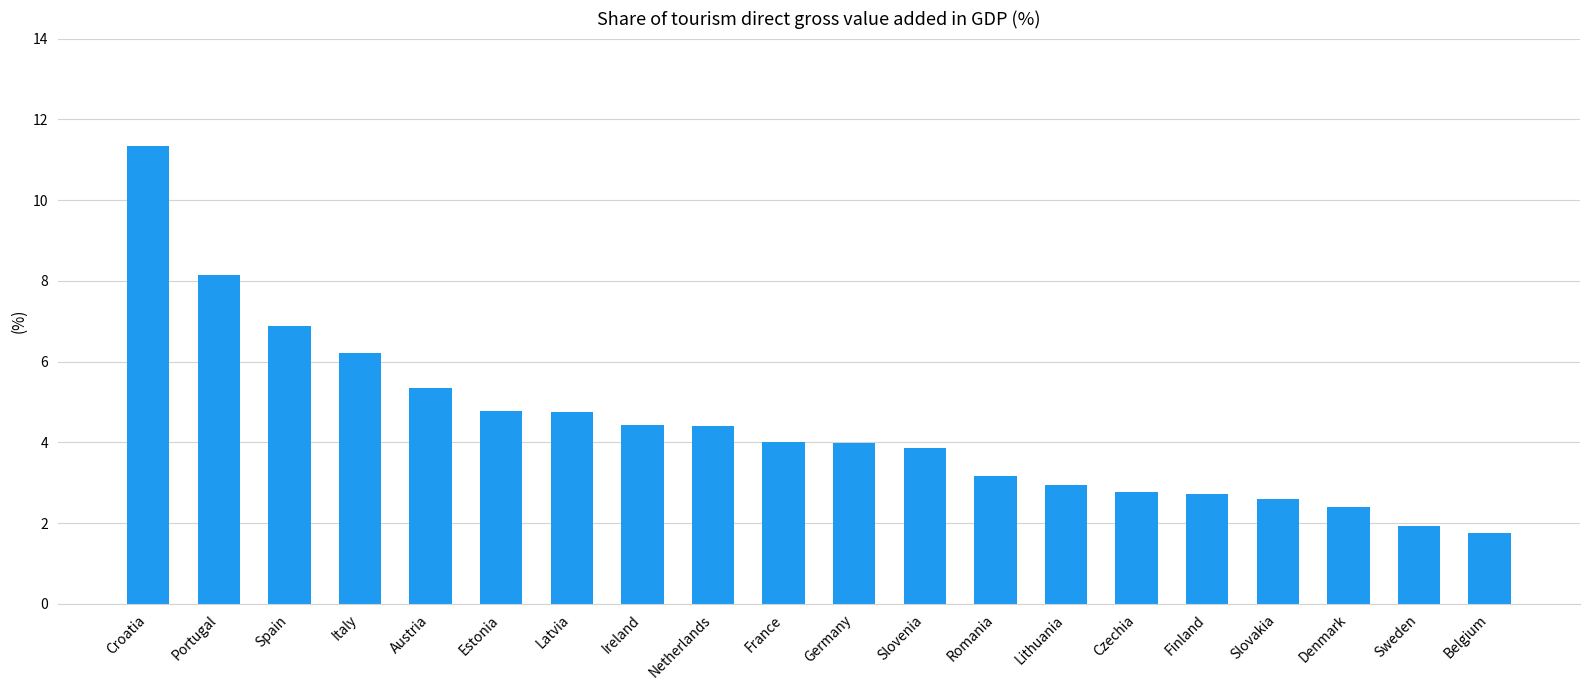

Where is the data nearest to the value 6?

Italy